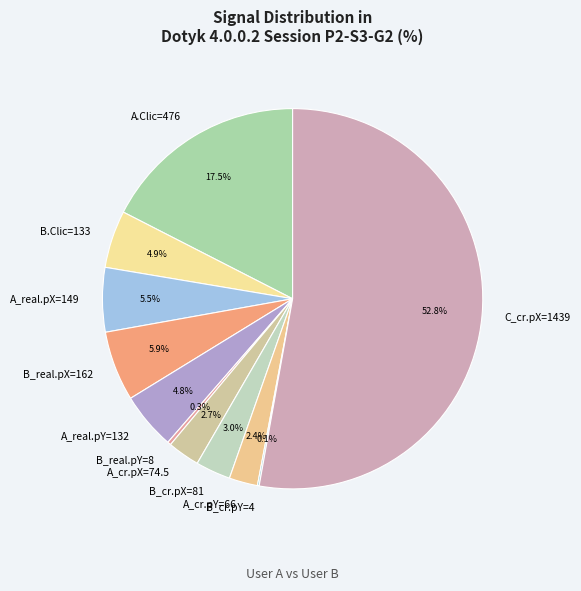

Is C_cr.pX=1439 the majority of the pie?

Yes